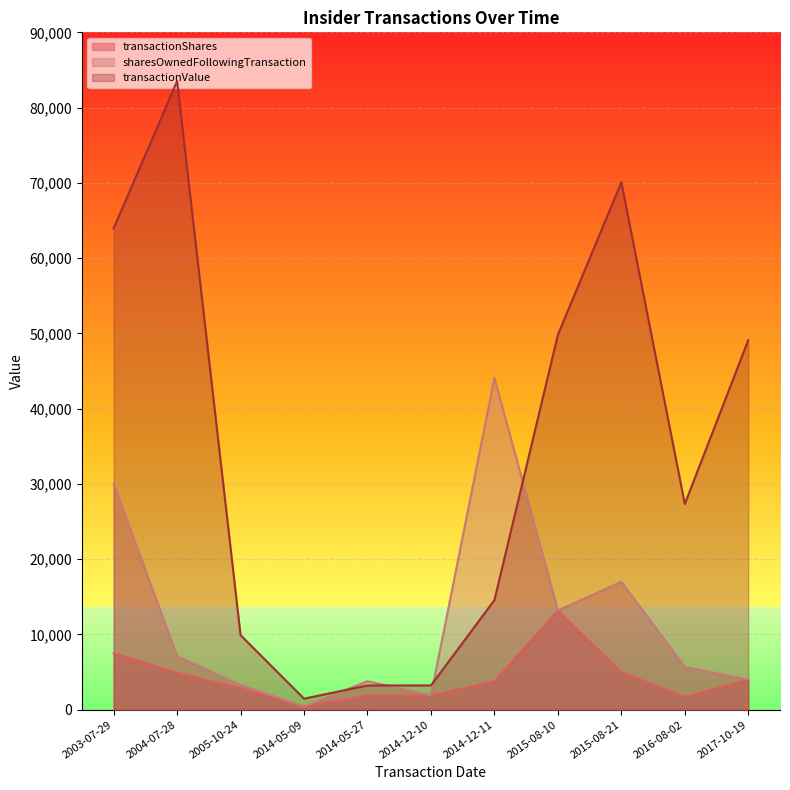

What is the difference between the second highest and second lowest values in the transactionShares series?

5800